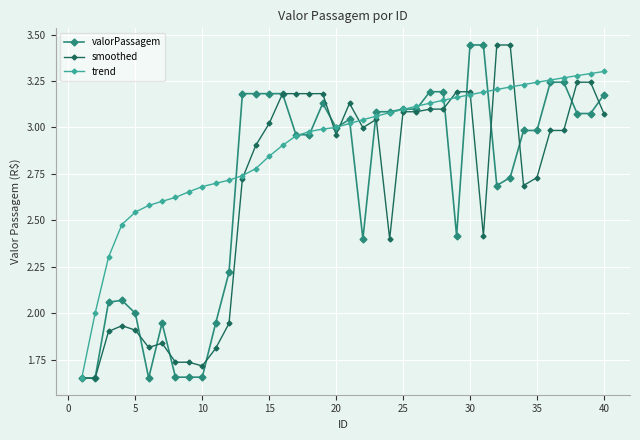

At how many categories does at least one series exceed 1?

40